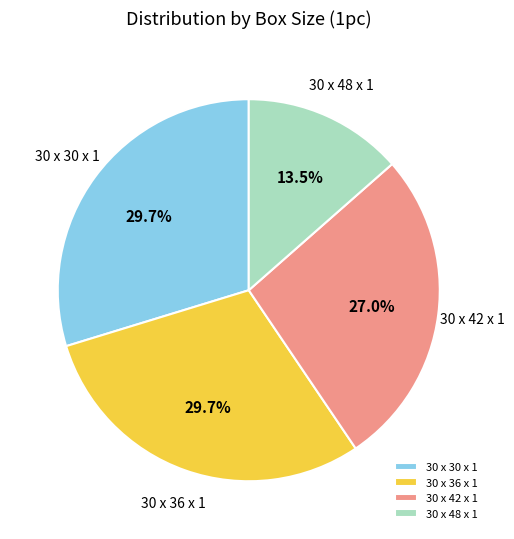

What portion of the pie excludes 30 x 42 x 1?

73.0%